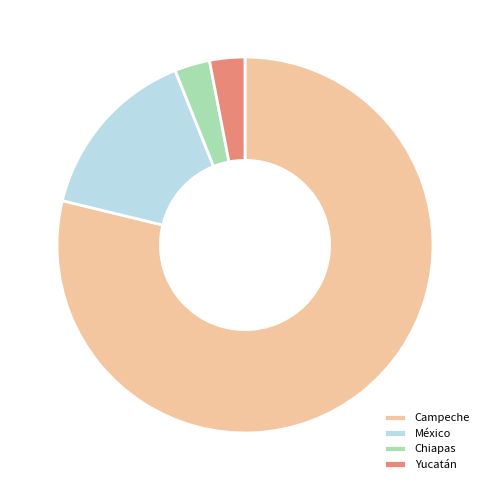

Combined, do México and Chiapas account for over 50%?

No